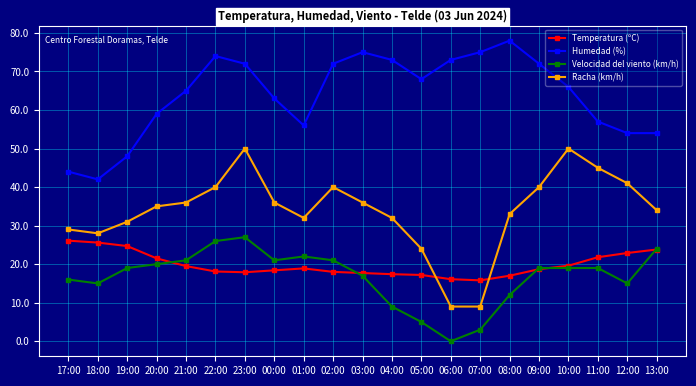

At which category is the sum across all series the highest?

23:00